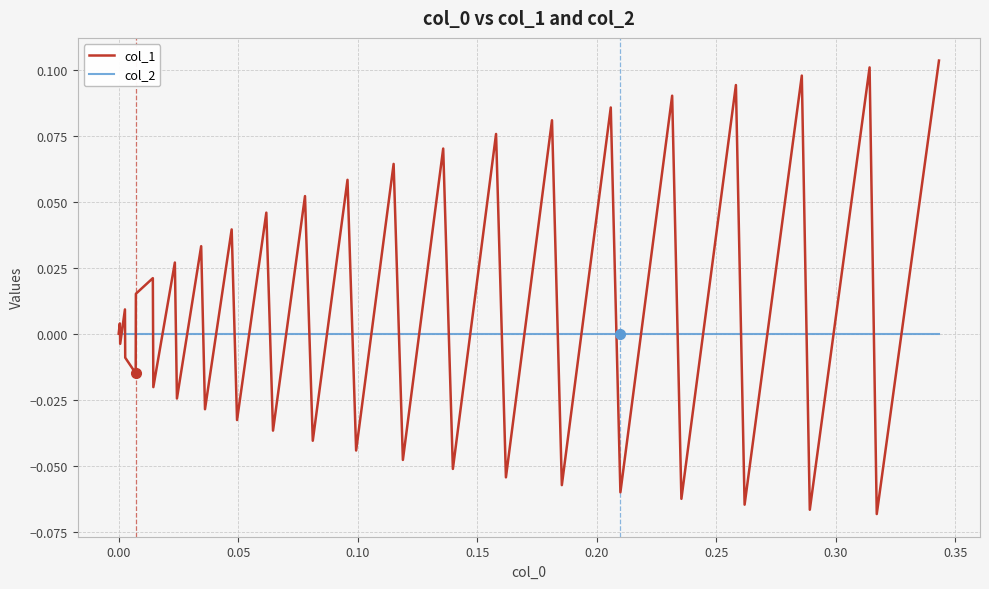

List the series in order of their overall mean, lowest first.

col_2, col_1